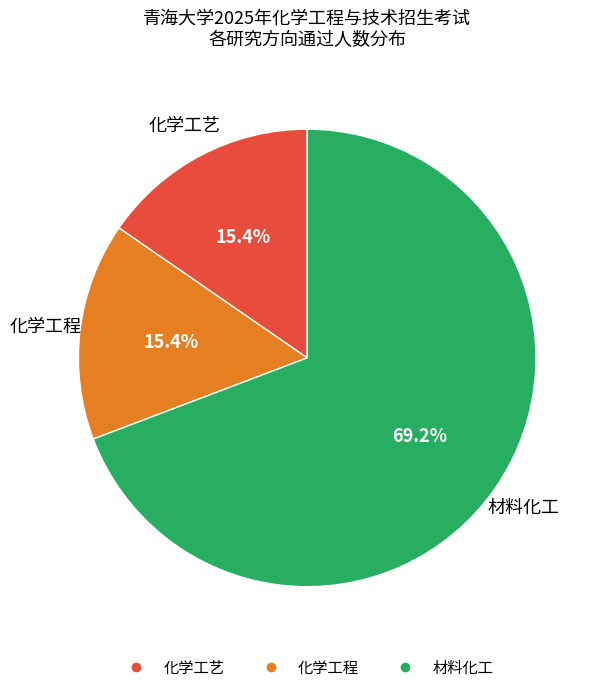

Which slice is the largest?

材料化工